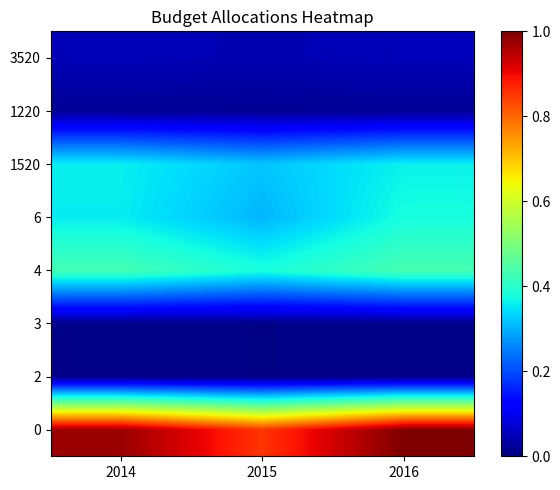

Reading right to left, transcribe all the data shown in this chart.

0: 2016=1.0	2015=0.9	2014=1.0
2: 2016=0.0	2015=0.0	2014=0.0
3: 2016=0.0	2015=0.0	2014=0.0
4: 2016=0.4	2015=0.4	2014=0.4
6: 2016=0.4	2015=0.3	2014=0.4
1520: 2016=0.4	2015=0.3	2014=0.4
1220: 2016=0.0	2015=0.0	2014=0.0
3520: 2016=0.1	2015=0.0	2014=0.1